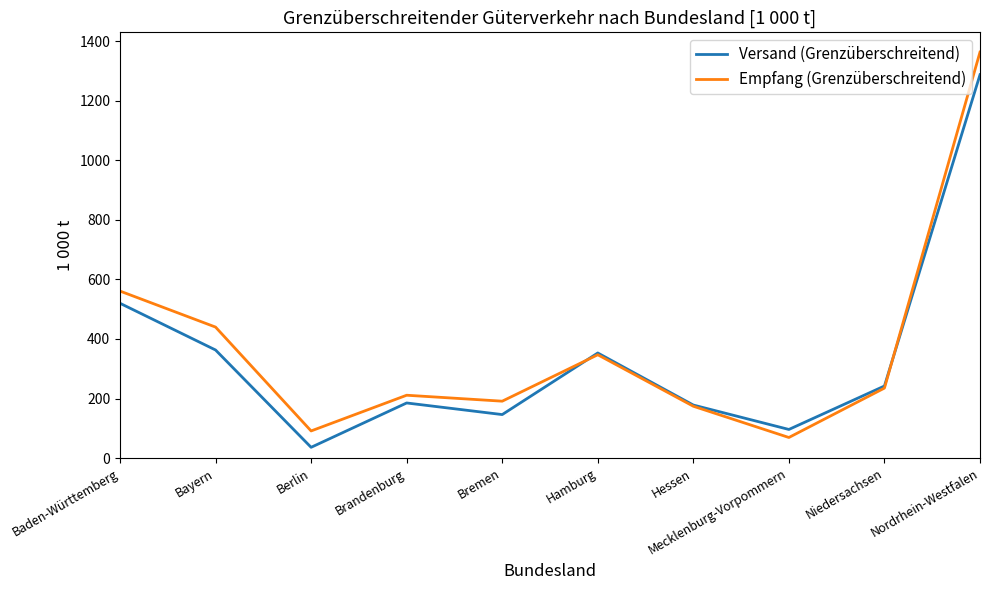

Between Baden-Württemberg and Brandenburg, which series saw the biggest shift?

Empfang (Grenzüberschreitend)